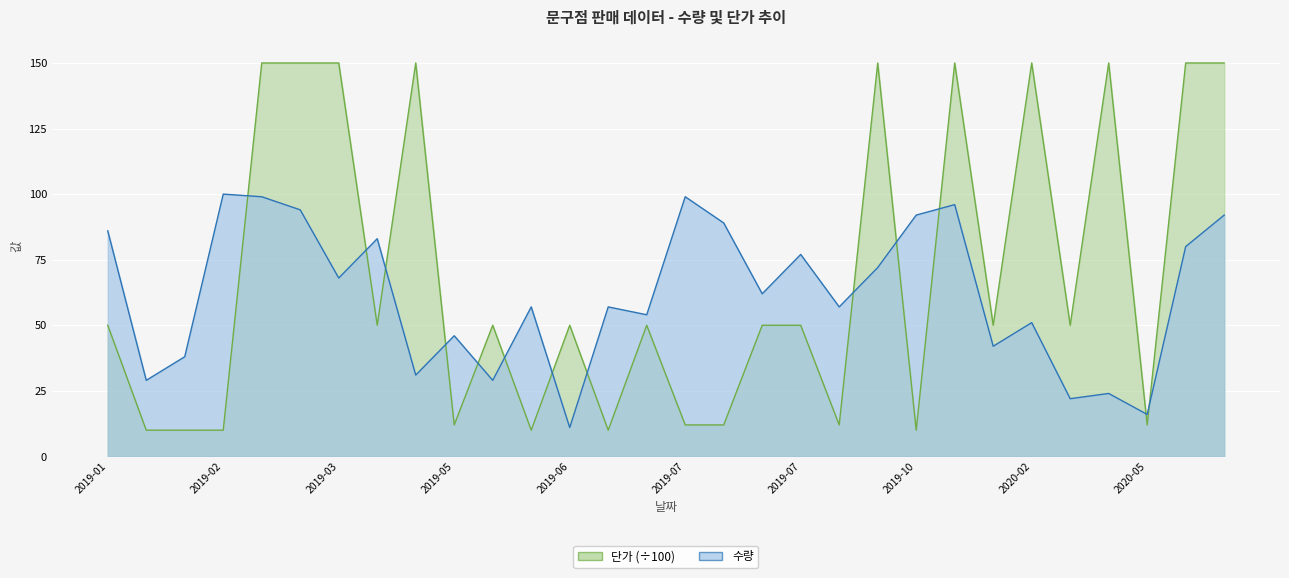

What is the difference between the highest and lowest values at 2020-01-13?

8